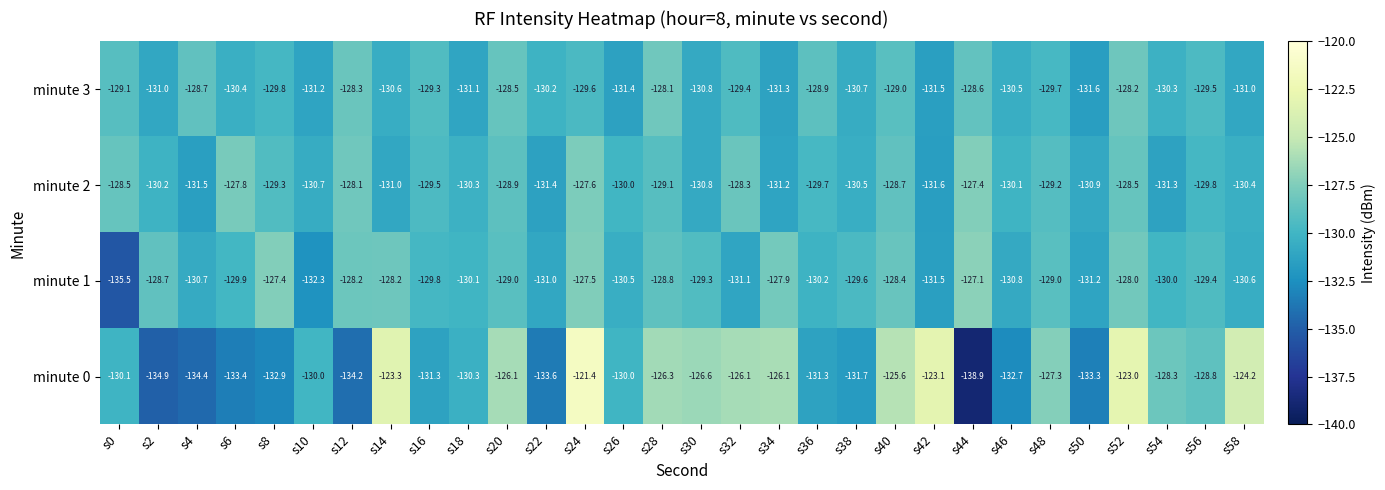

How many distinct data groups are displayed?

4